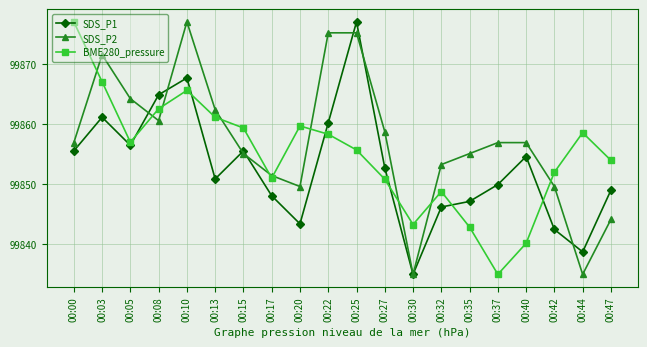

What are all the series names shown in the legend?

SDS_P1, SDS_P2, BME280_pressure